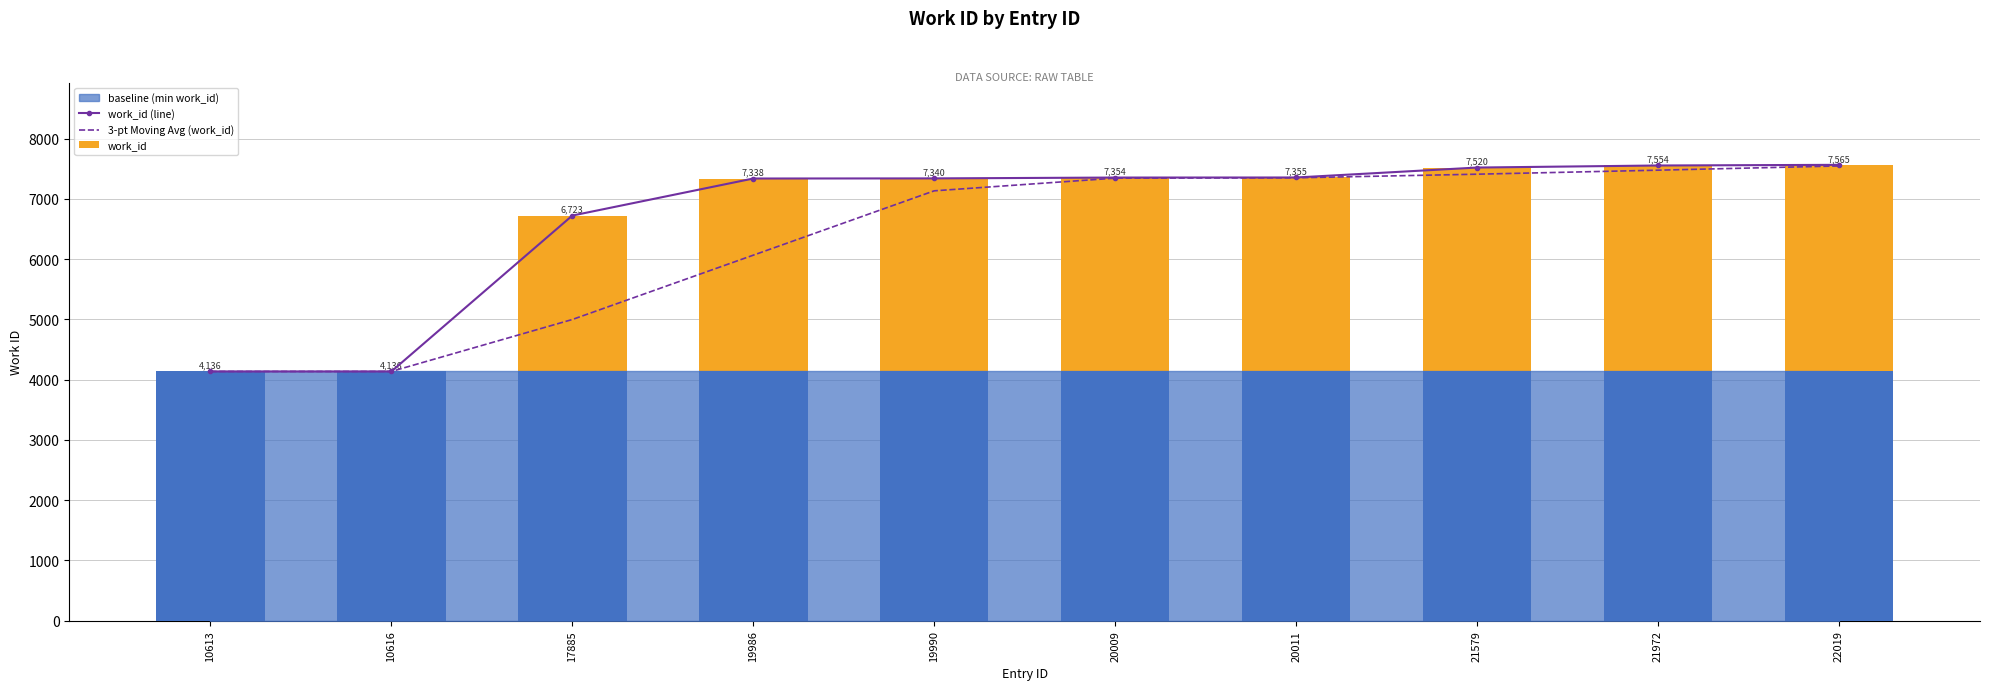

True or false: work_id has a value of 7355.0 at 20011.

True